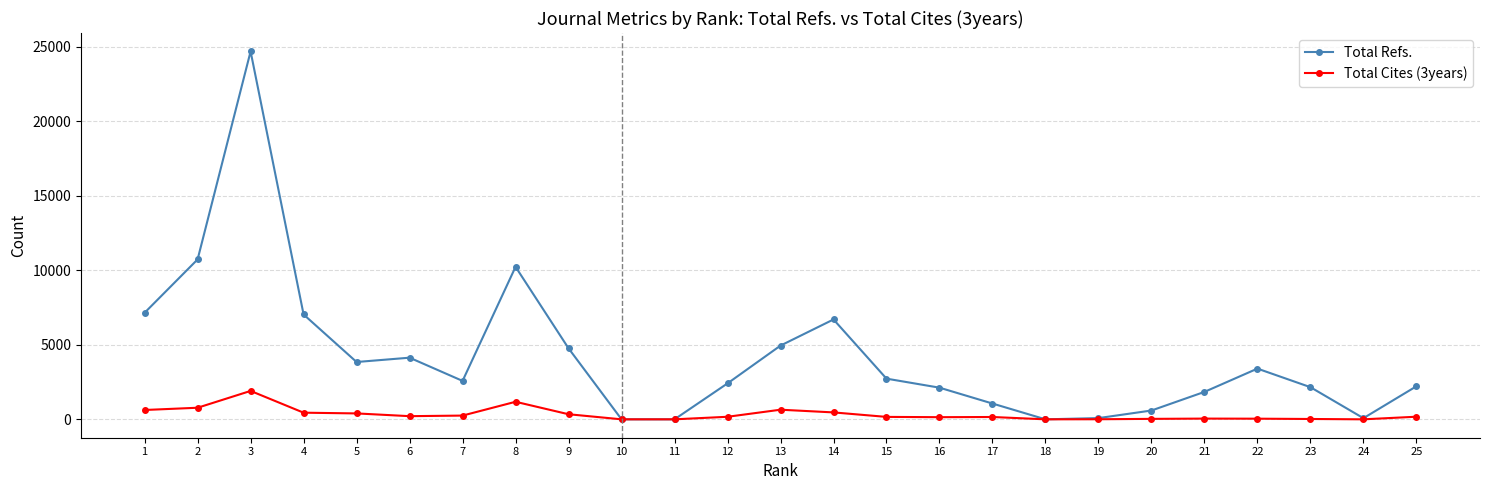

List the series in order of their overall mean, lowest first.

Total Cites (3years), Total Refs.